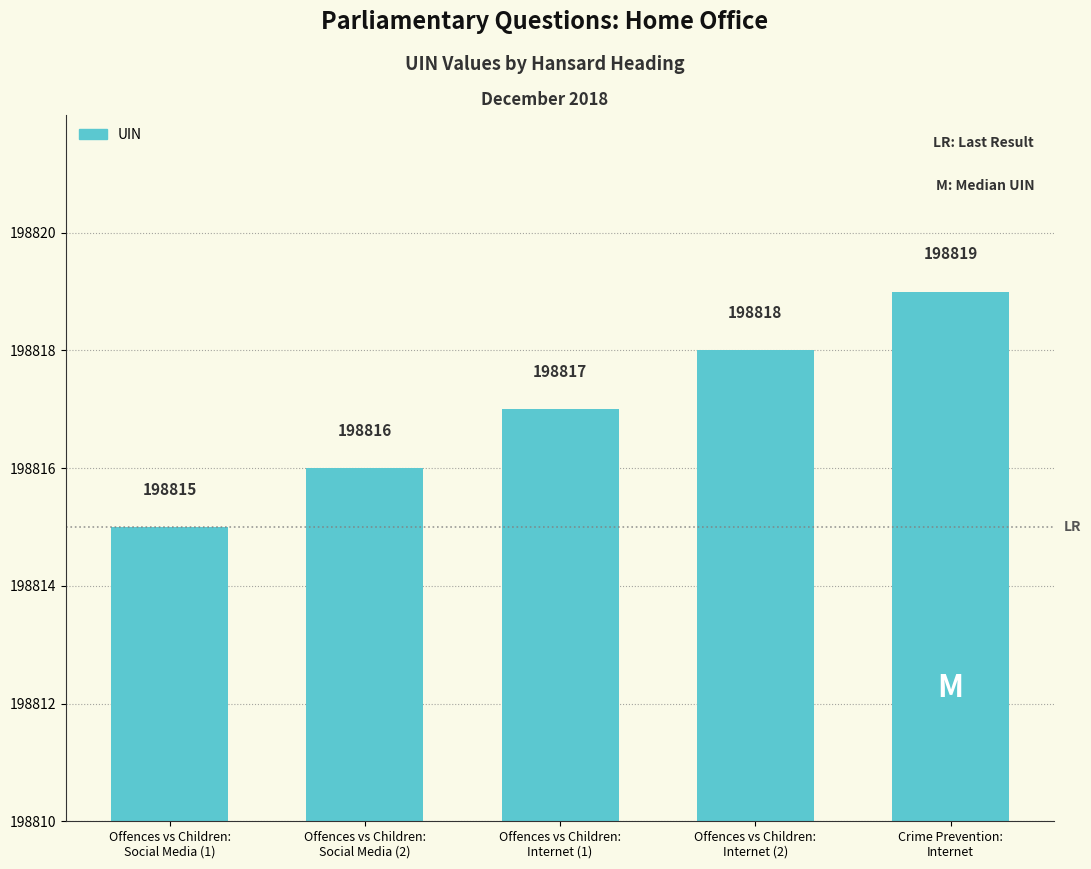

What is the difference between the maximum and minimum values?

4